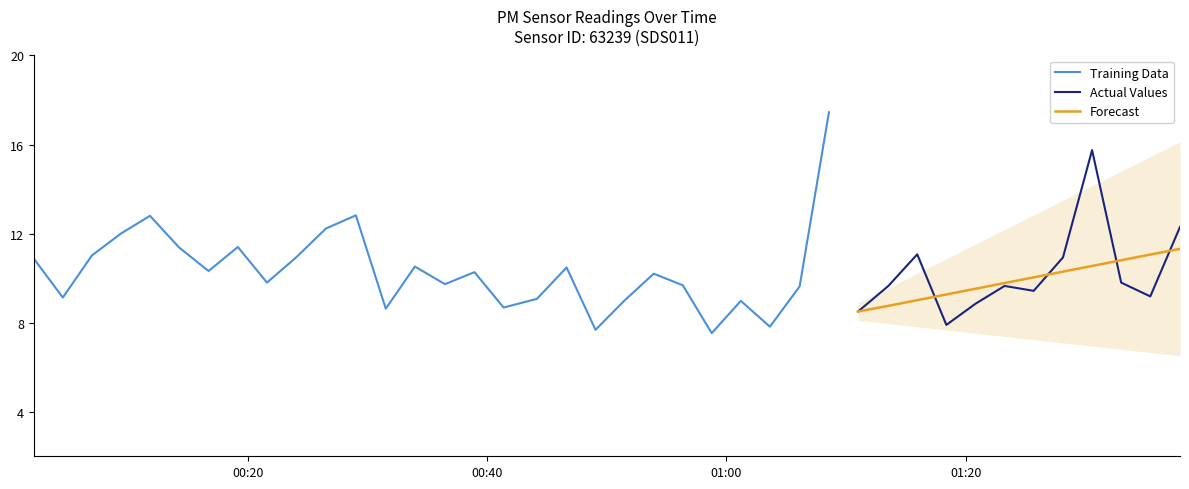

True or false: P1 has more than 0 interior local peaks.

True